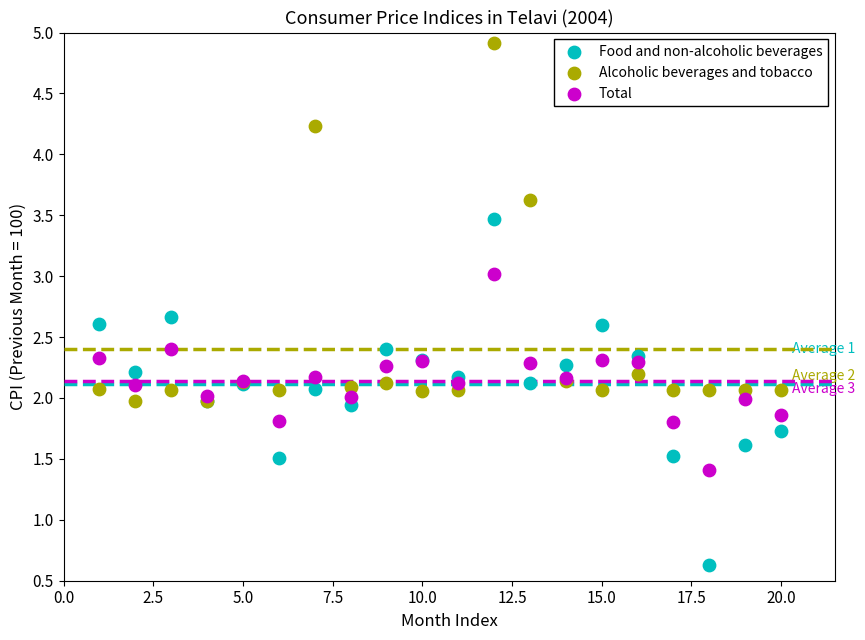

What are all the series names shown in the legend?

Food and non-alcoholic beverages, Alcoholic beverages and tobacco, Total